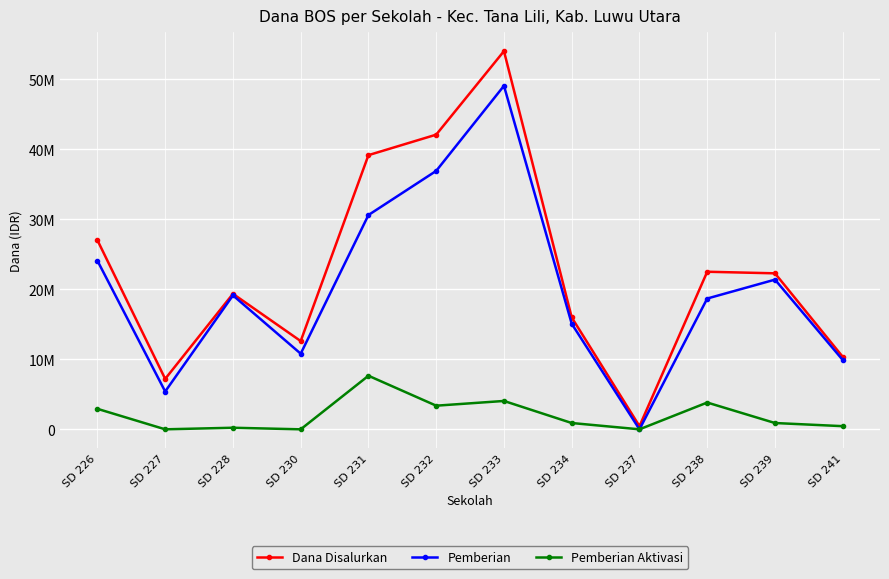

Does the chart display data point markers on the line(s)?

Yes